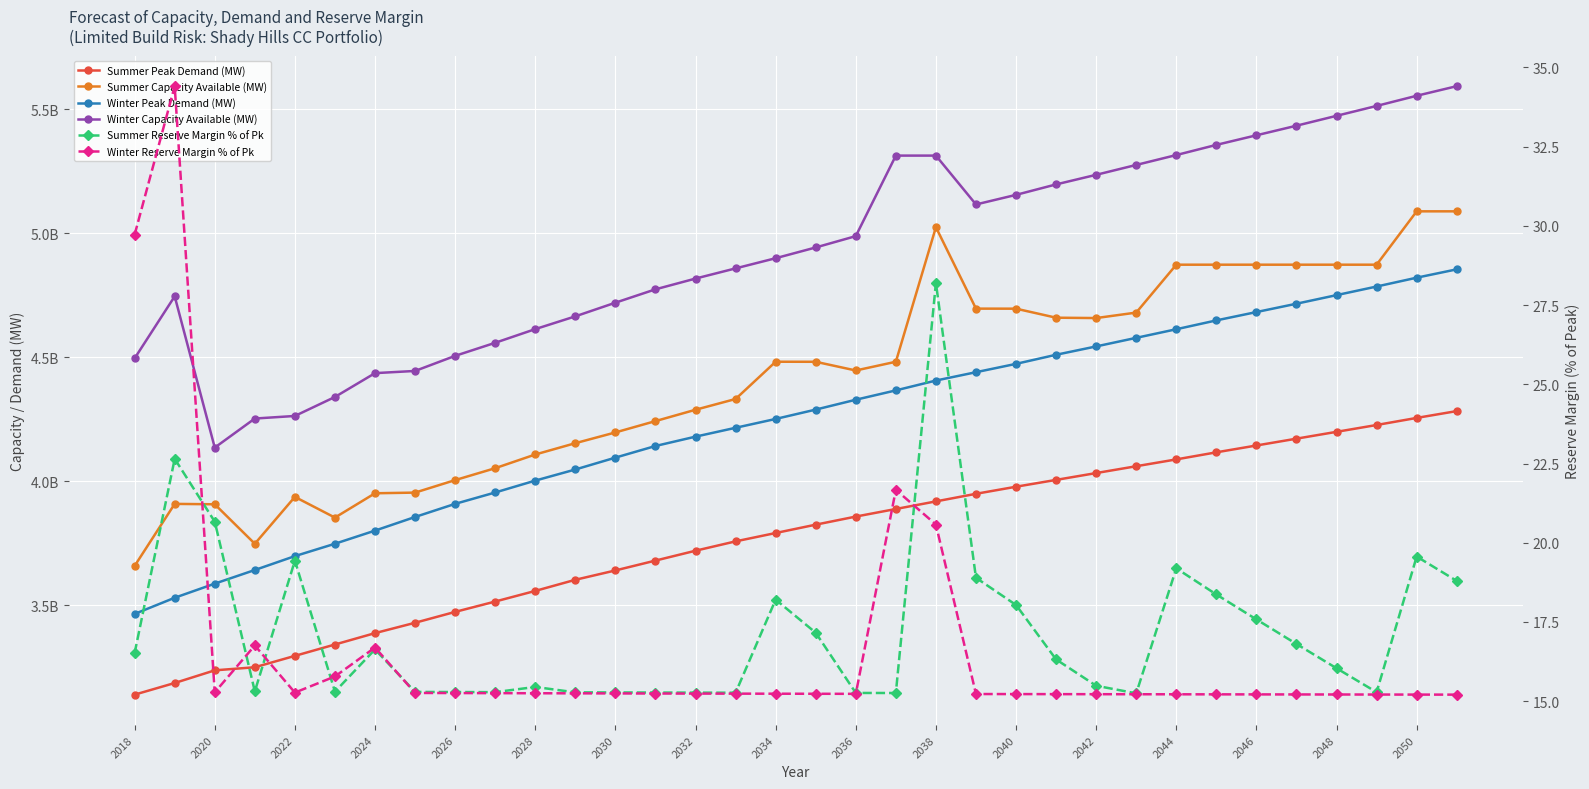

Which has a higher value, 2044 or 2036?

2044